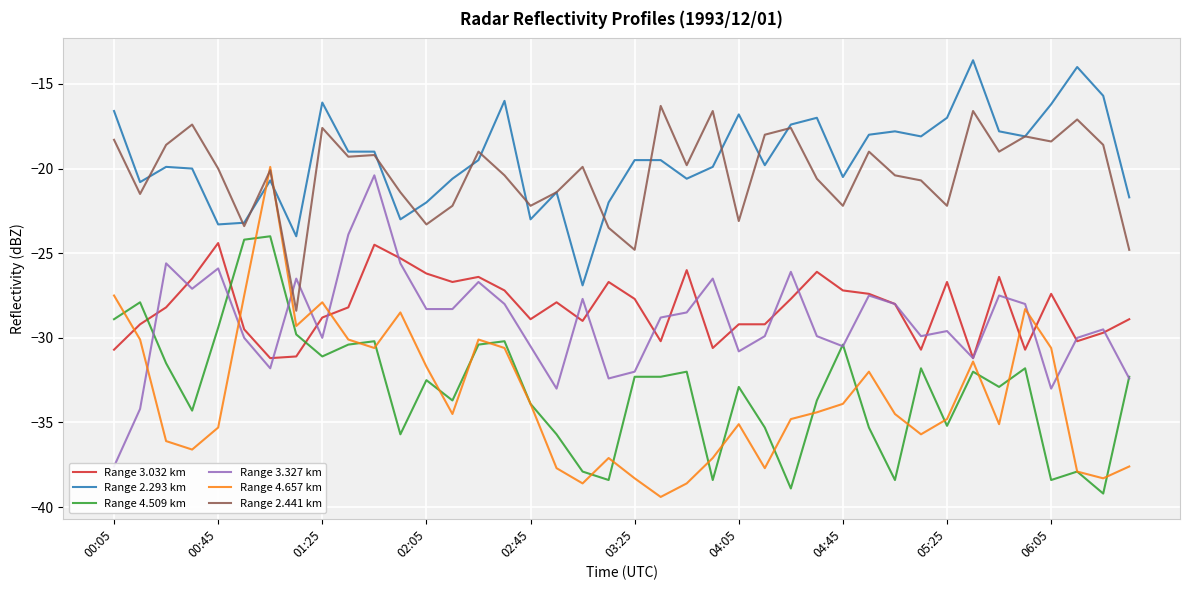

How many lines are shown in the chart?

6